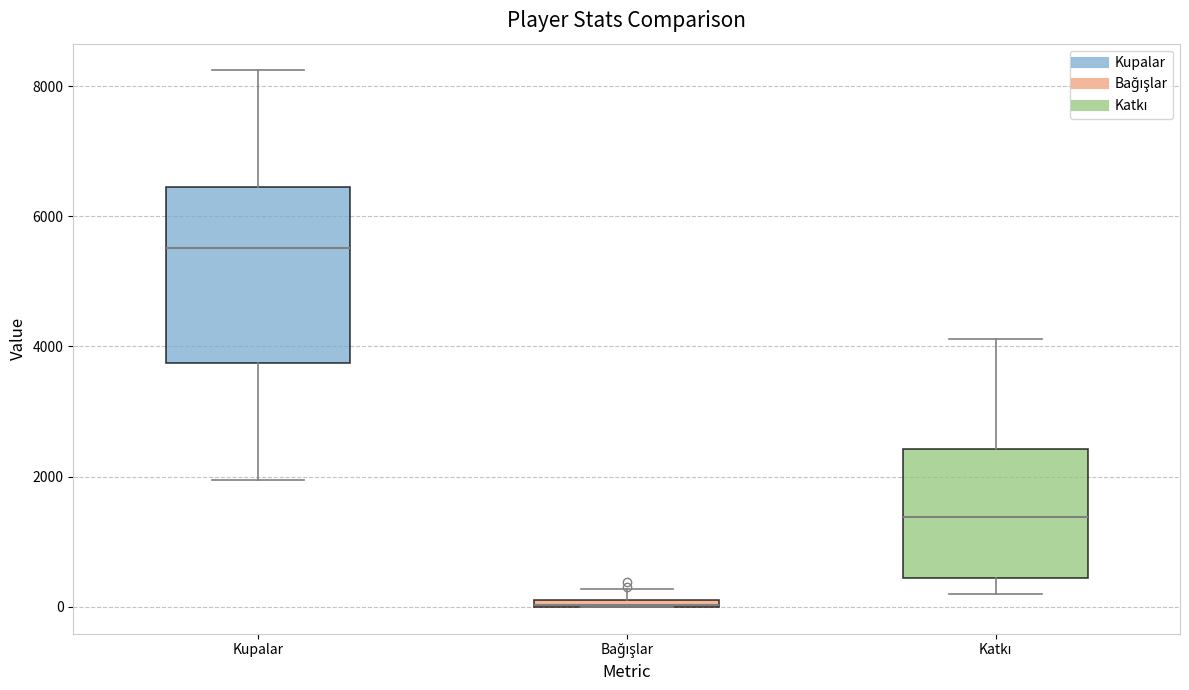

Where does the lower whisker of the box for Katkı end on the y-axis? The values are not printed on the chart, so give them approximately, as read against the axis.

200